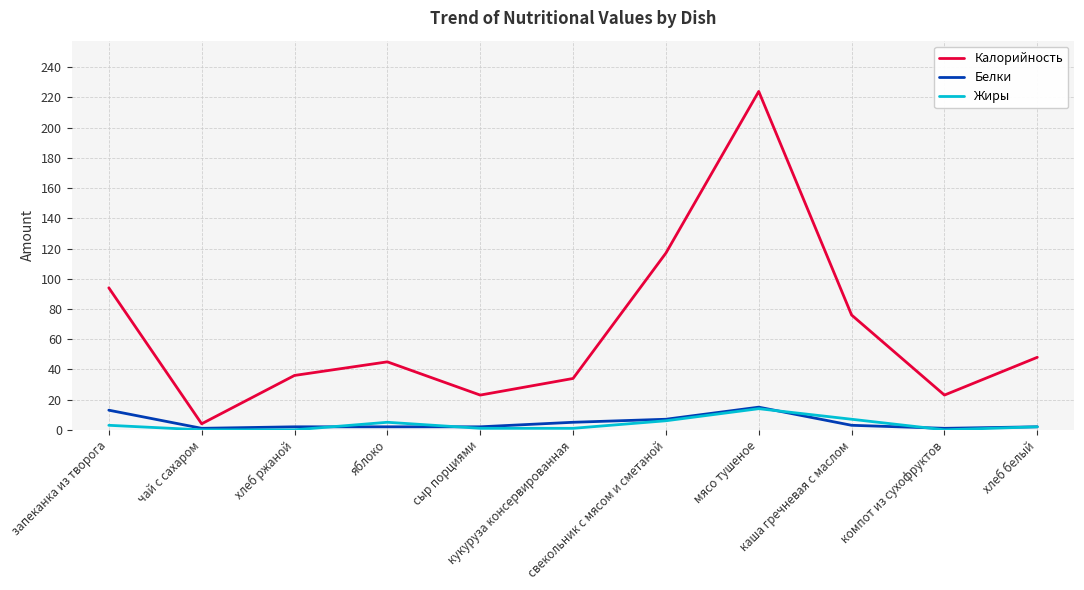

Which series has the widest spread of values?

Калорийность